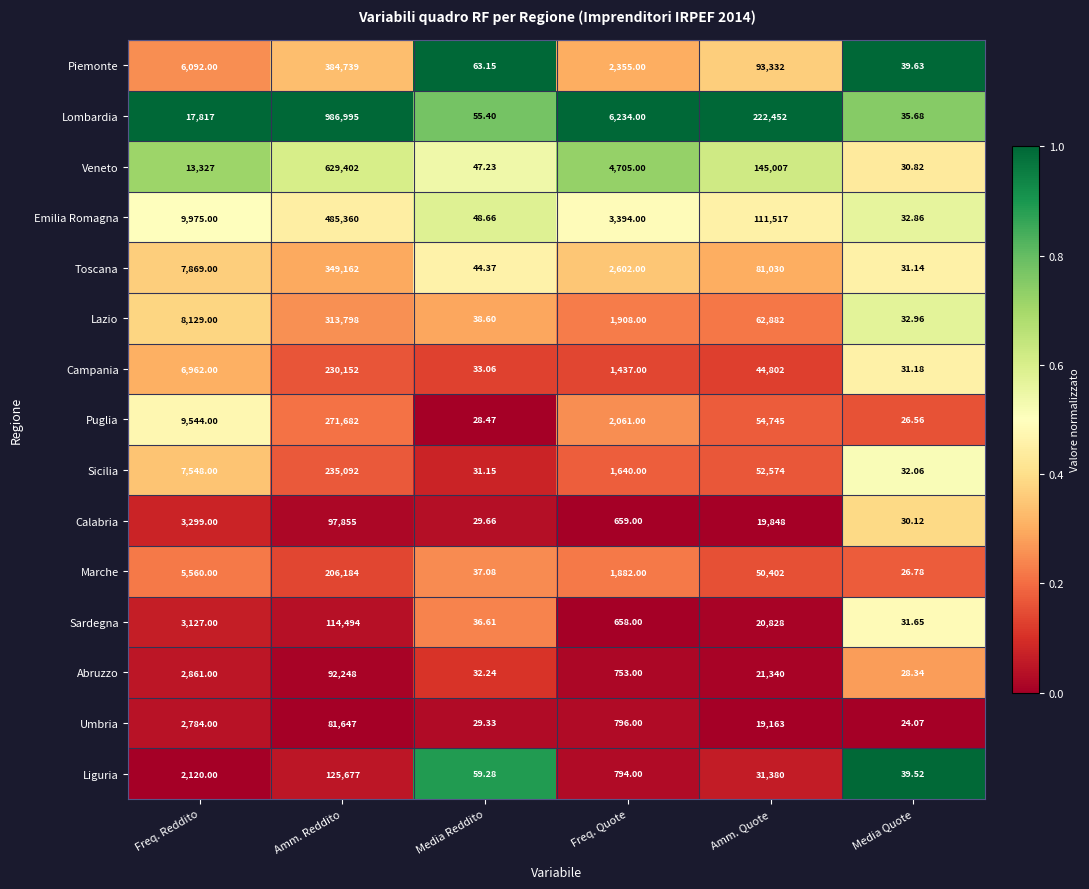

Which category has the highest value across all series?

Amm. Reddito